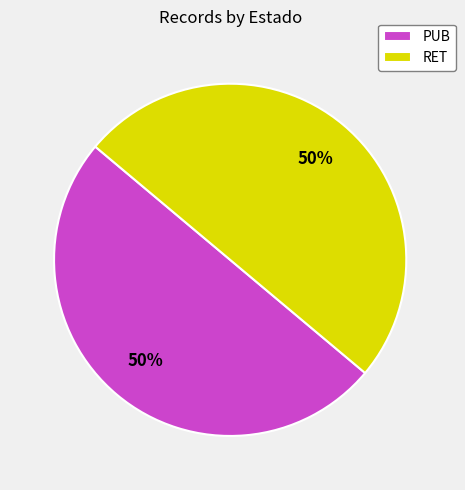

Combined, do PUB and RET account for over 50%?

Yes